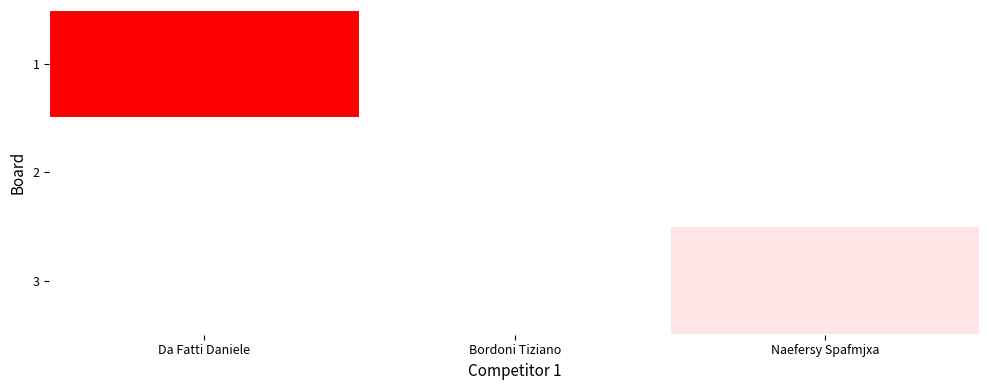

Reading right to left, transcribe all the data shown in this chart.

1: Naefersy Spafmjxa=0	Bordoni Tiziano=0	Da Fatti Daniele=19
2: Naefersy Spafmjxa=0	Bordoni Tiziano=0	Da Fatti Daniele=0
3: Naefersy Spafmjxa=2	Bordoni Tiziano=0	Da Fatti Daniele=0